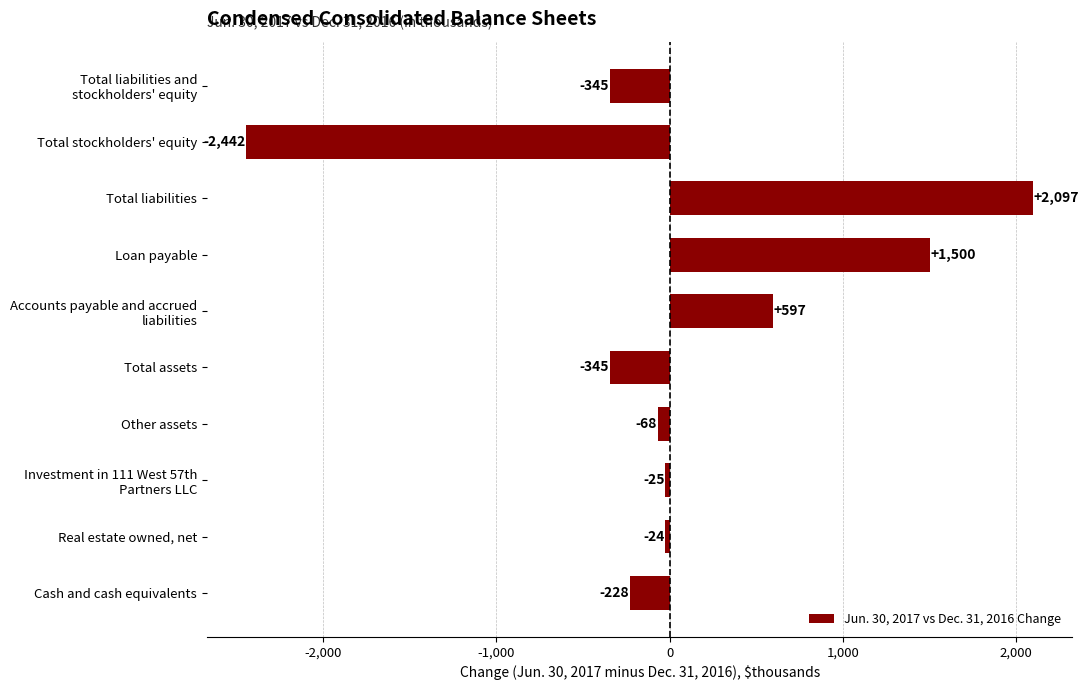

Where is the data nearest to the value -172?

Cash and cash equivalents